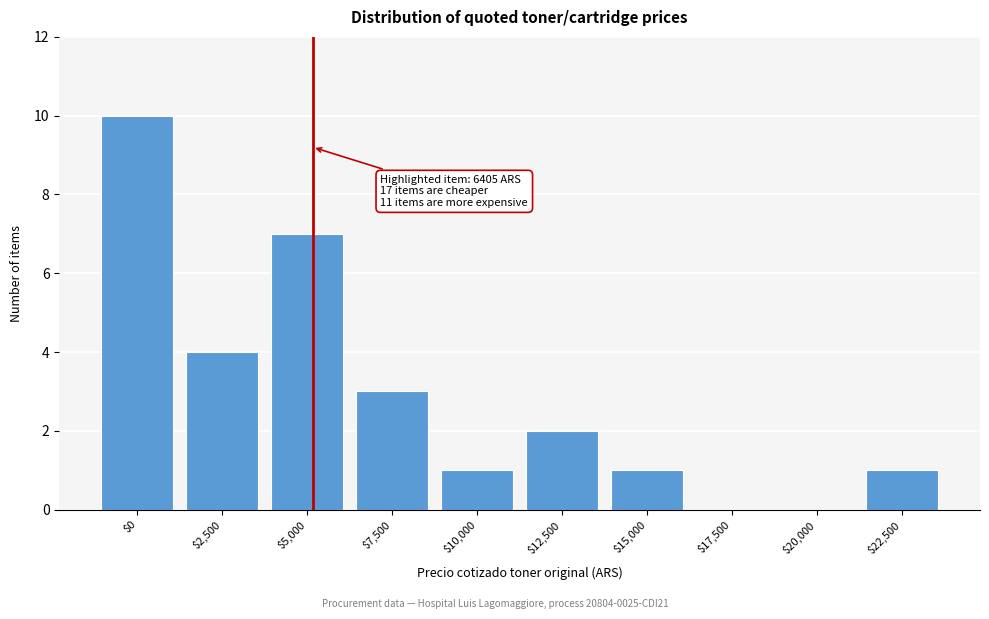

Is it true that the value at $7,500 is 2?

False